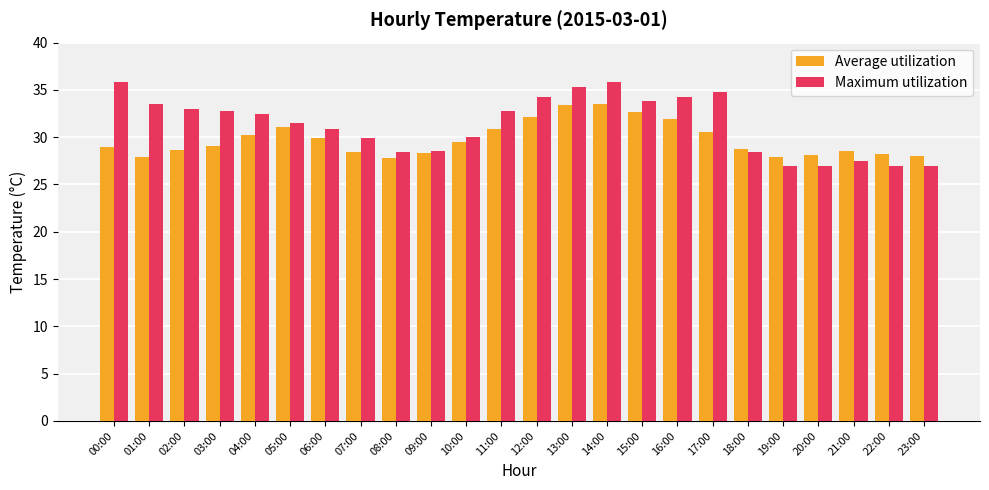

At how many categories does at least one series exceed 29?

16